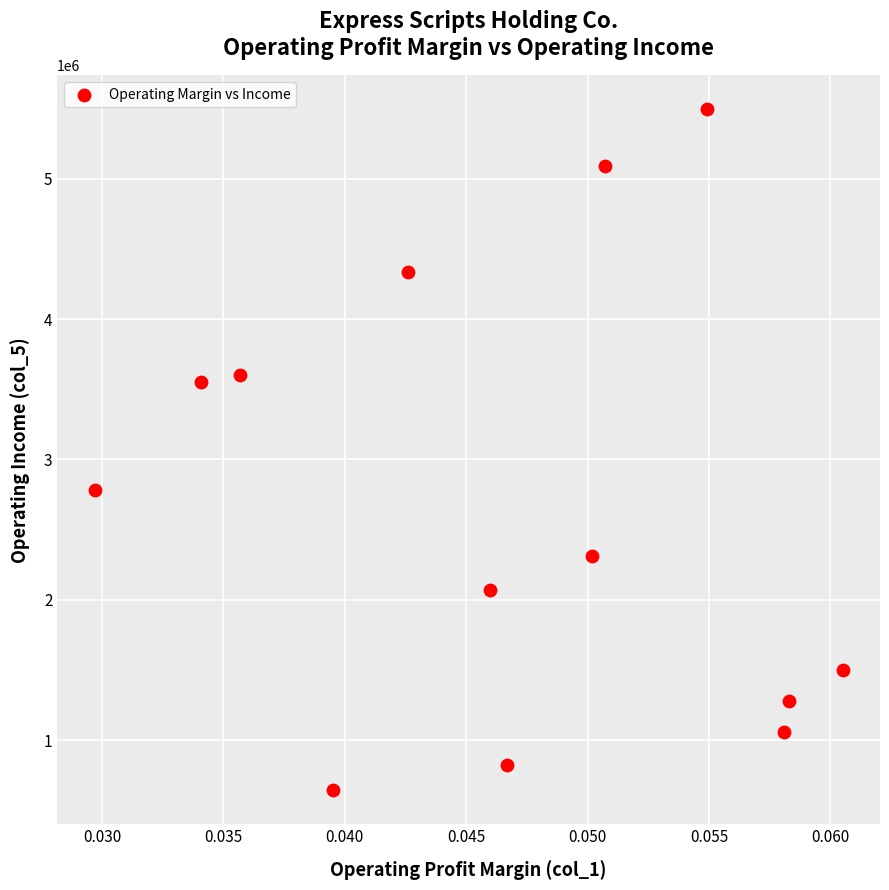

What is the range of Y values (max minus min)?

4851000